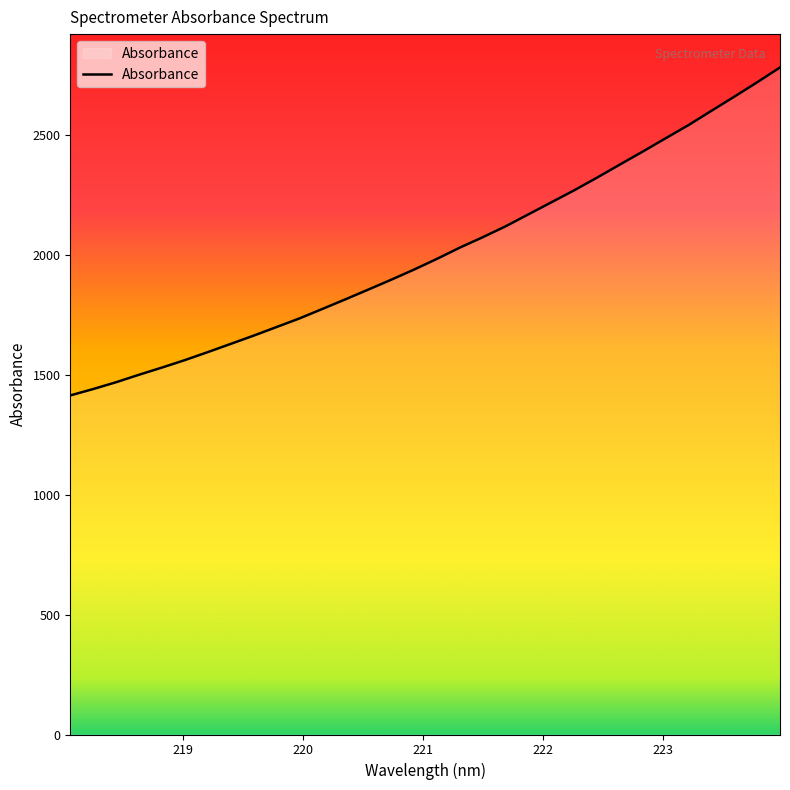

What is the greatest value displayed?

2783.2